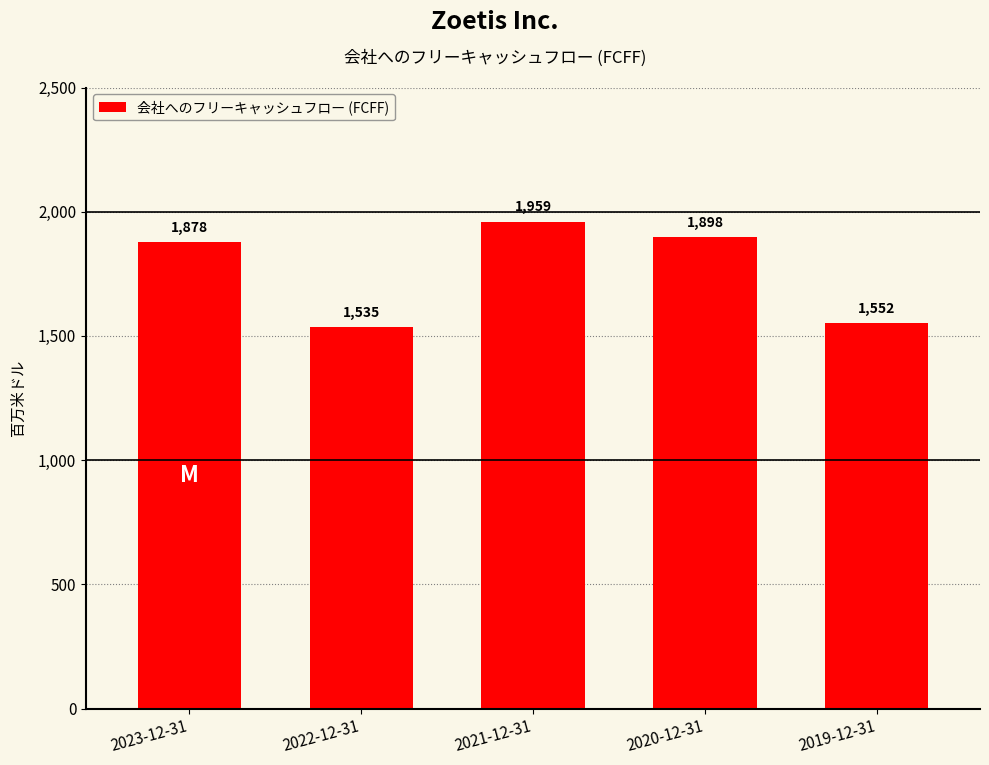

What is the difference between the maximum and second lowest values?

407